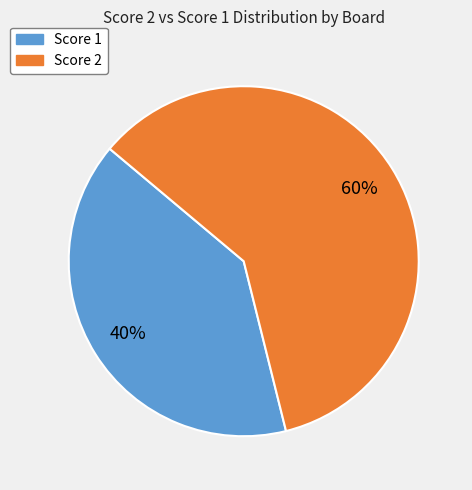

Approximately how many times larger is the value at Score 1 compared to Score 2?

0.7